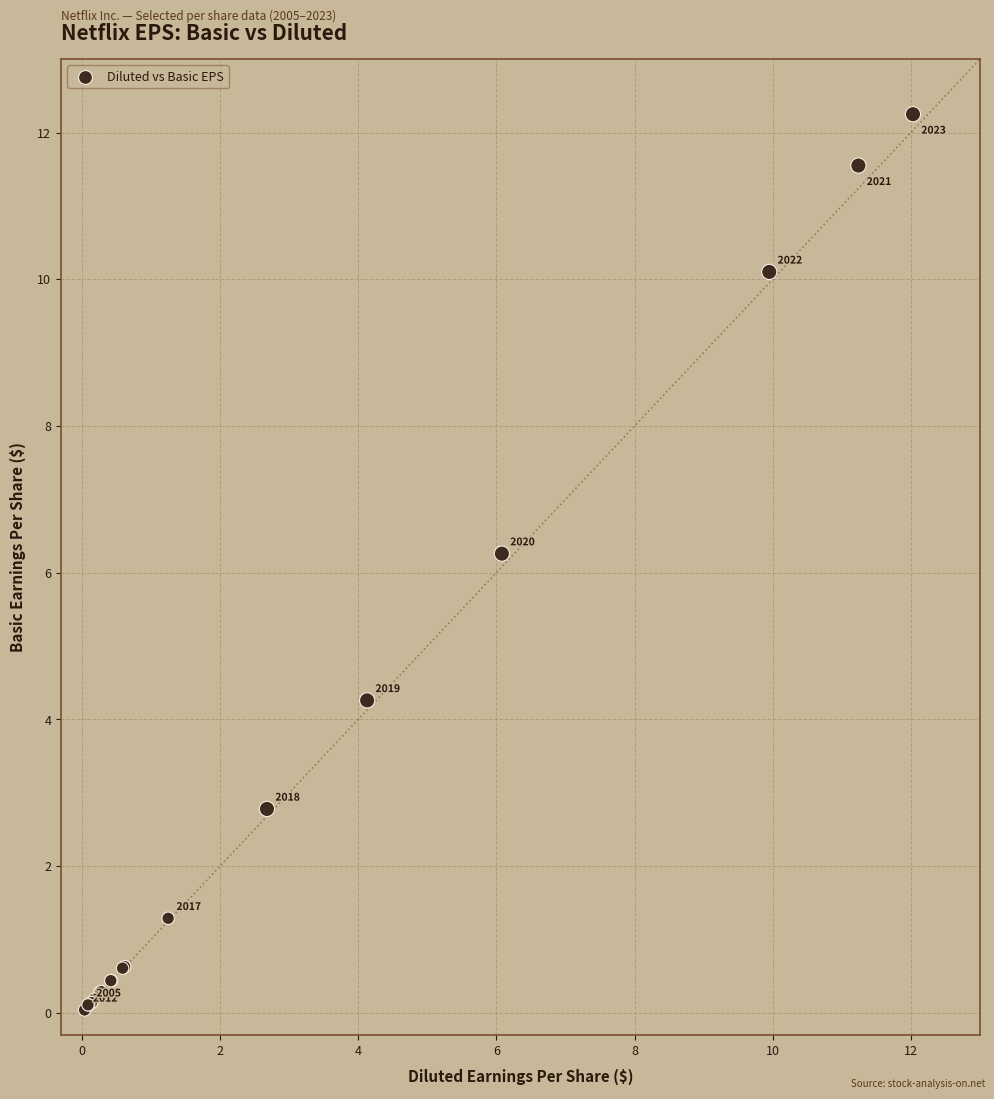

What Y value in the scatter plot is closest to 6?

6.3